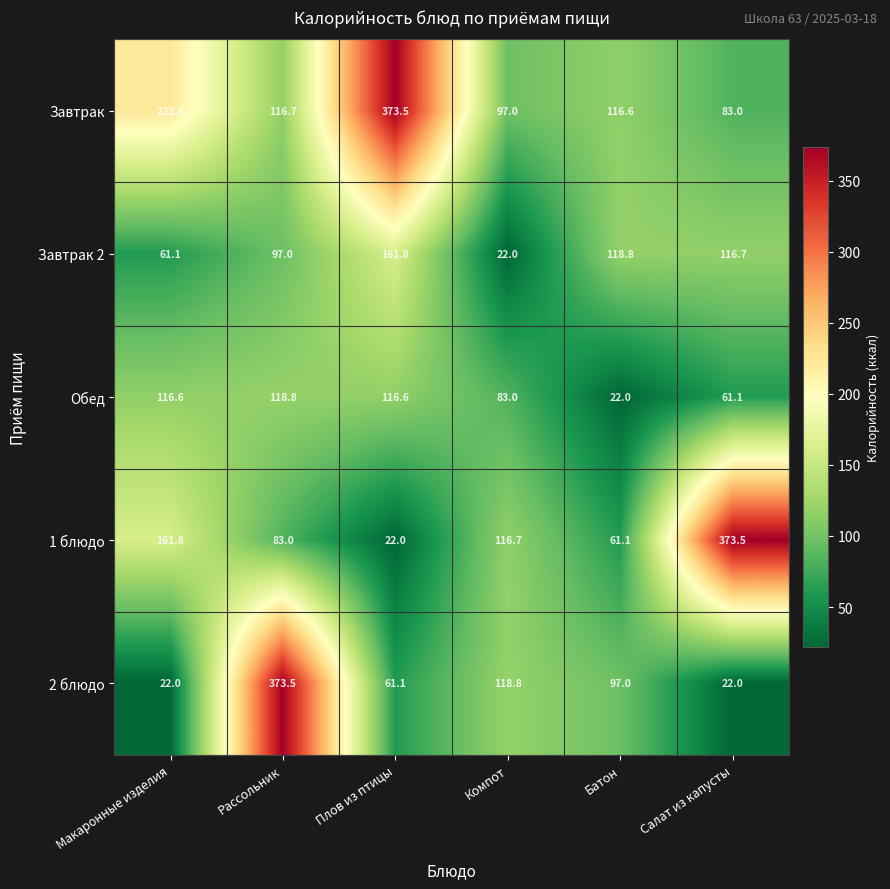

True or false: 1 блюдо has a value of 221.5 at Макаронные изделия.

False